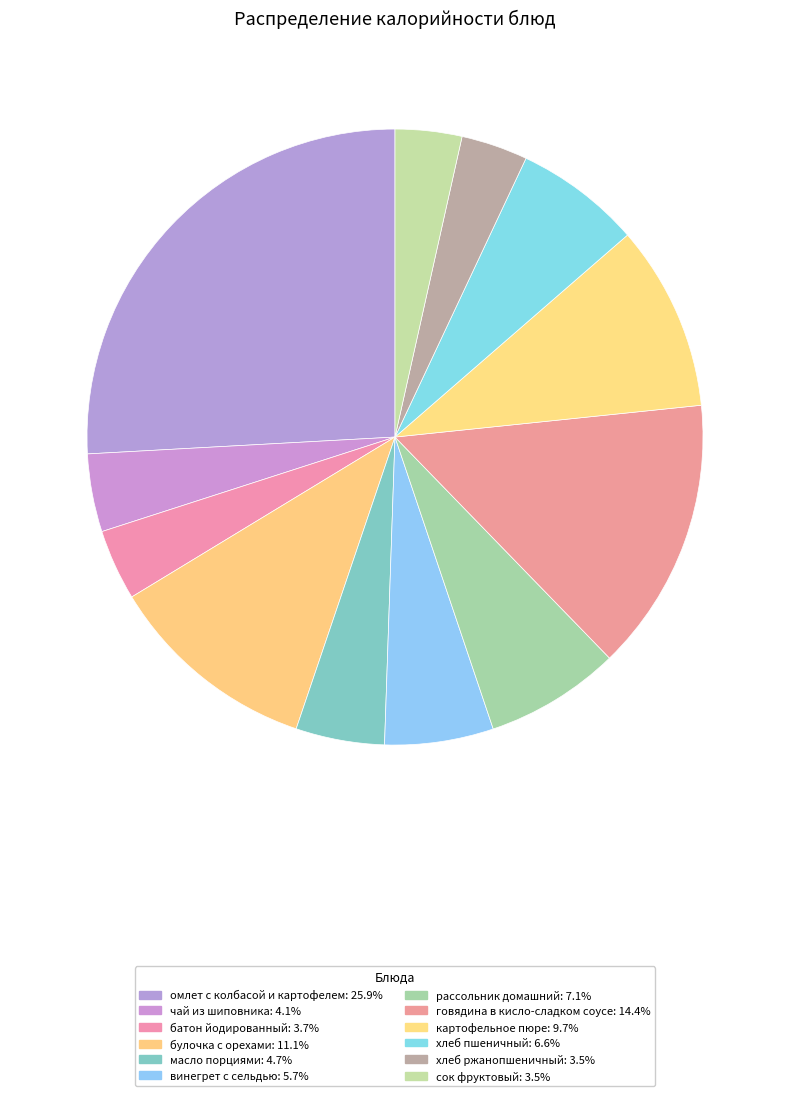

Which slice is the smallest?

хлеб ржанопшеничный